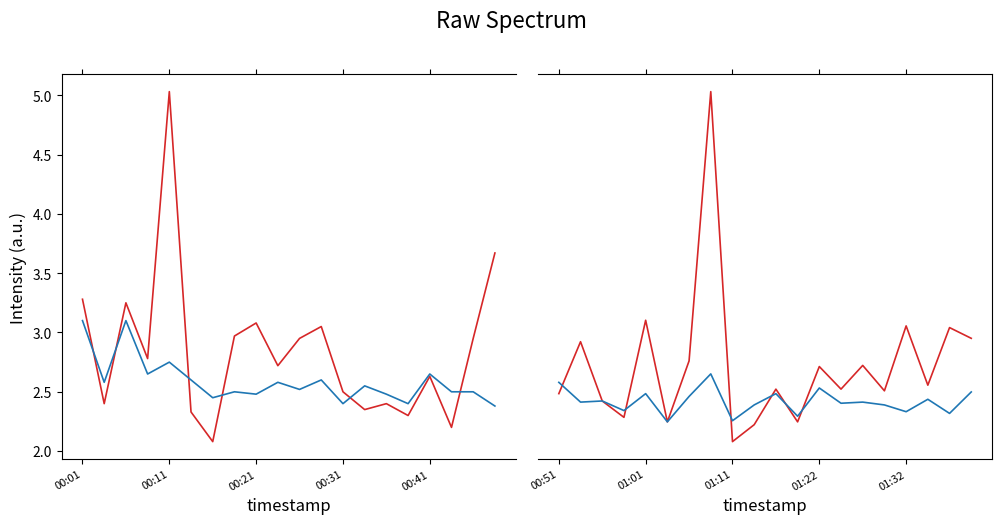

True or false: P2 has more than 0 interior local peaks.

True